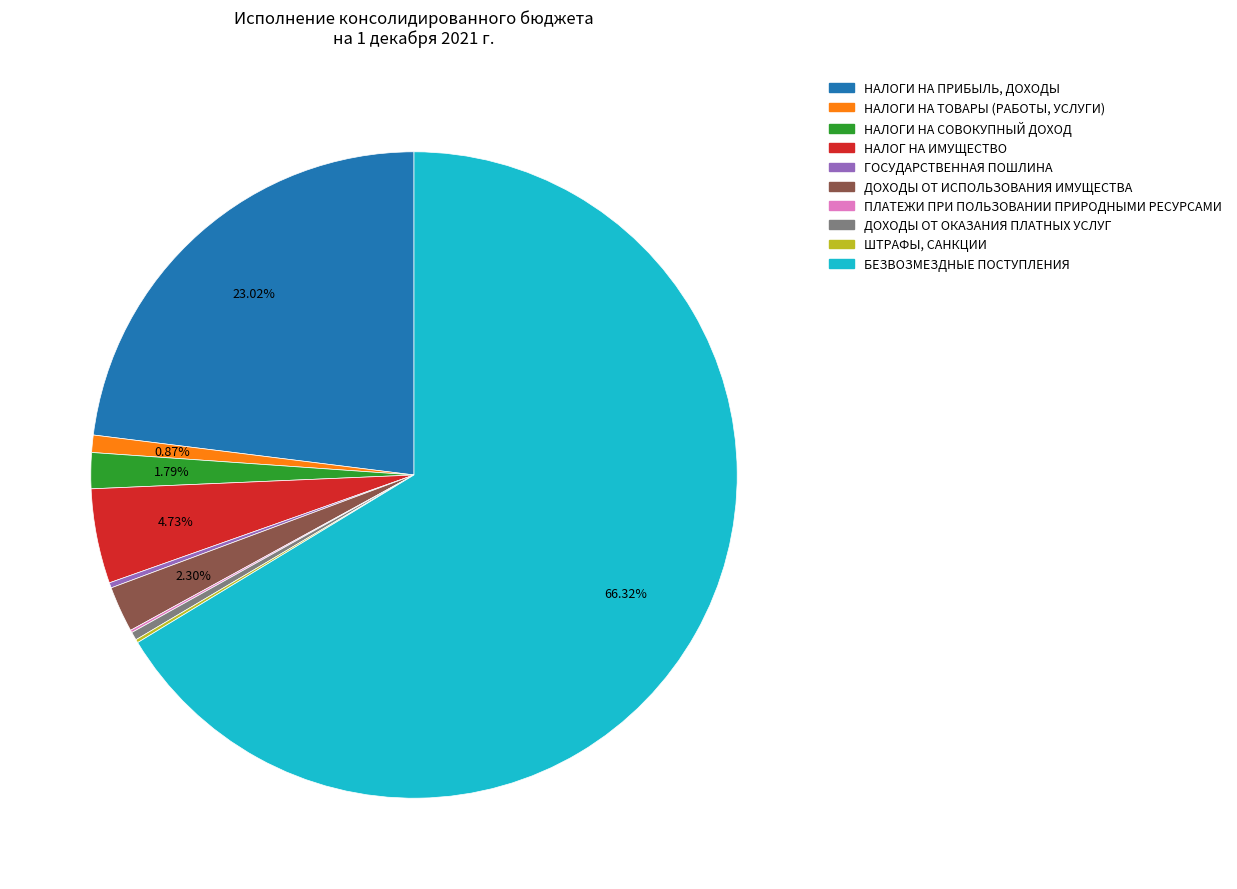

What is the ratio of the value at БЕЗВОЗМЕЗДНЫЕ ПОСТУПЛЕНИЯ to the value at ДОХОДЫ ОТ ИСПОЛЬЗОВАНИЯ ИМУЩЕСТВА?

28.8